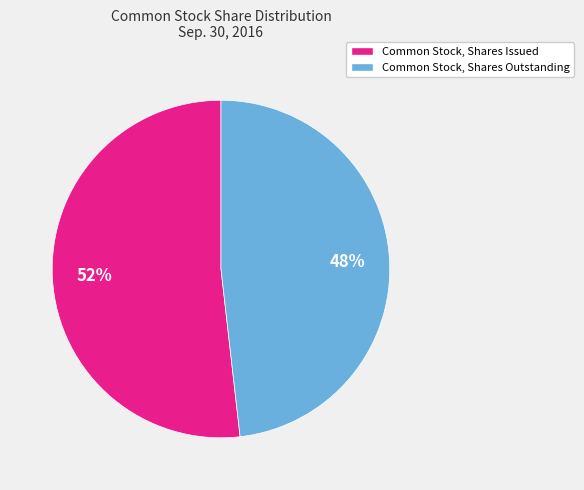

To the nearest percent, what is the difference between the Common Stock, Shares Outstanding and Common Stock, Shares Issued slice percentages?

4%